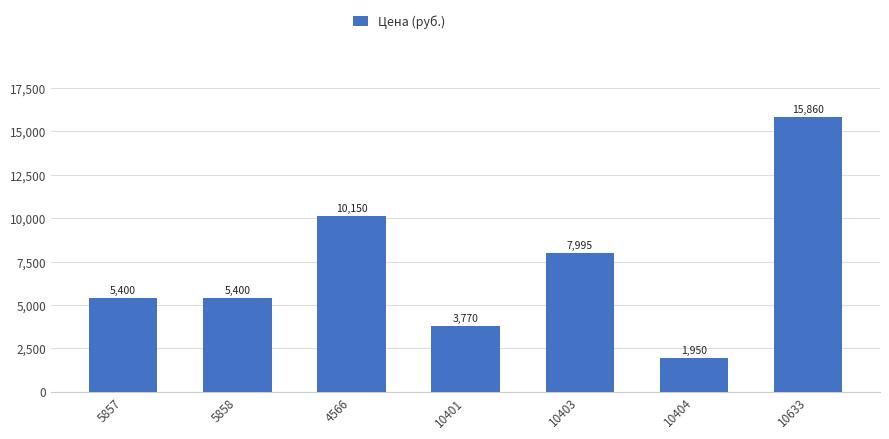

What value does the data have at 10401?

3770